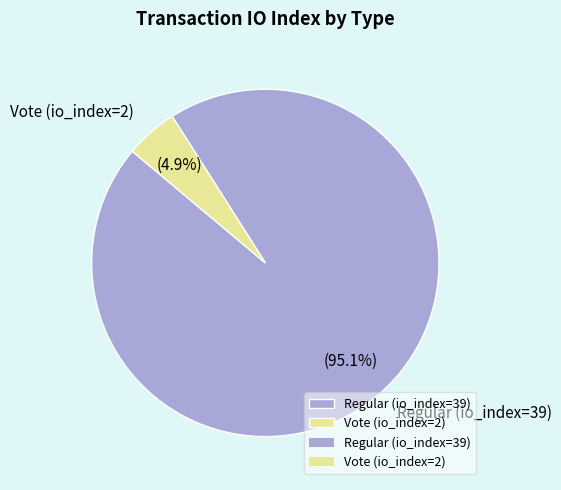

What percentage is the Vote (io_index=2) slice, to the nearest percent?

5%